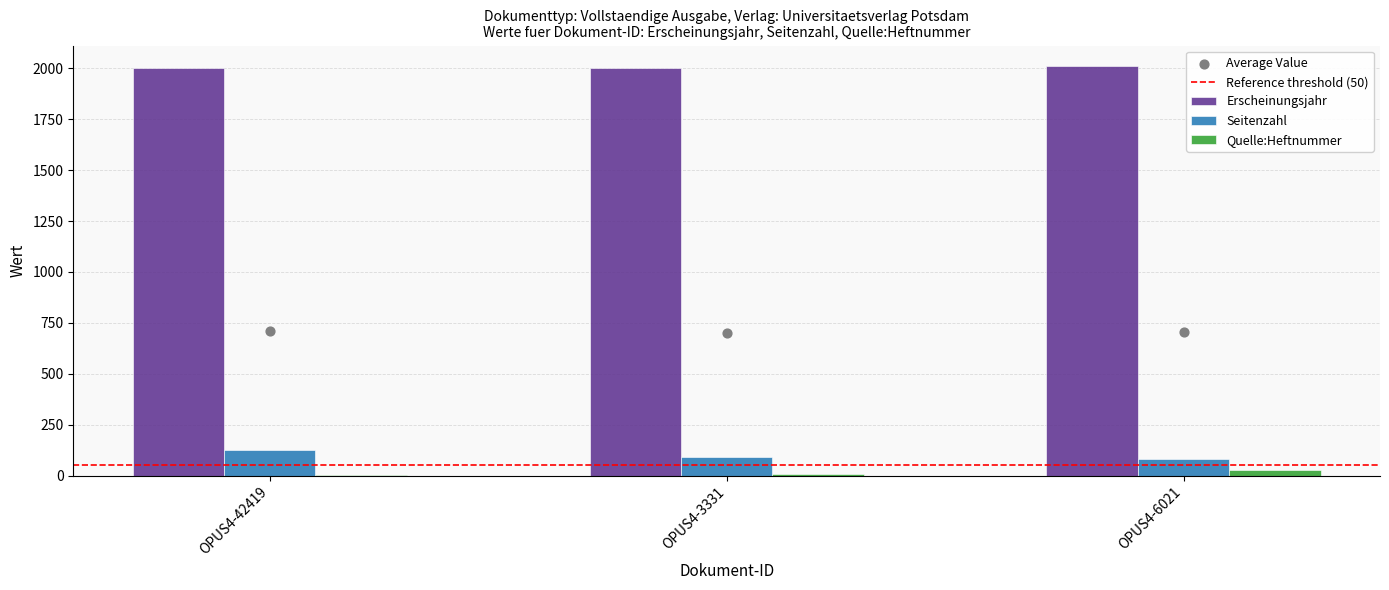

Which series contains the lowest Y value?

Quelle:Heftnummer